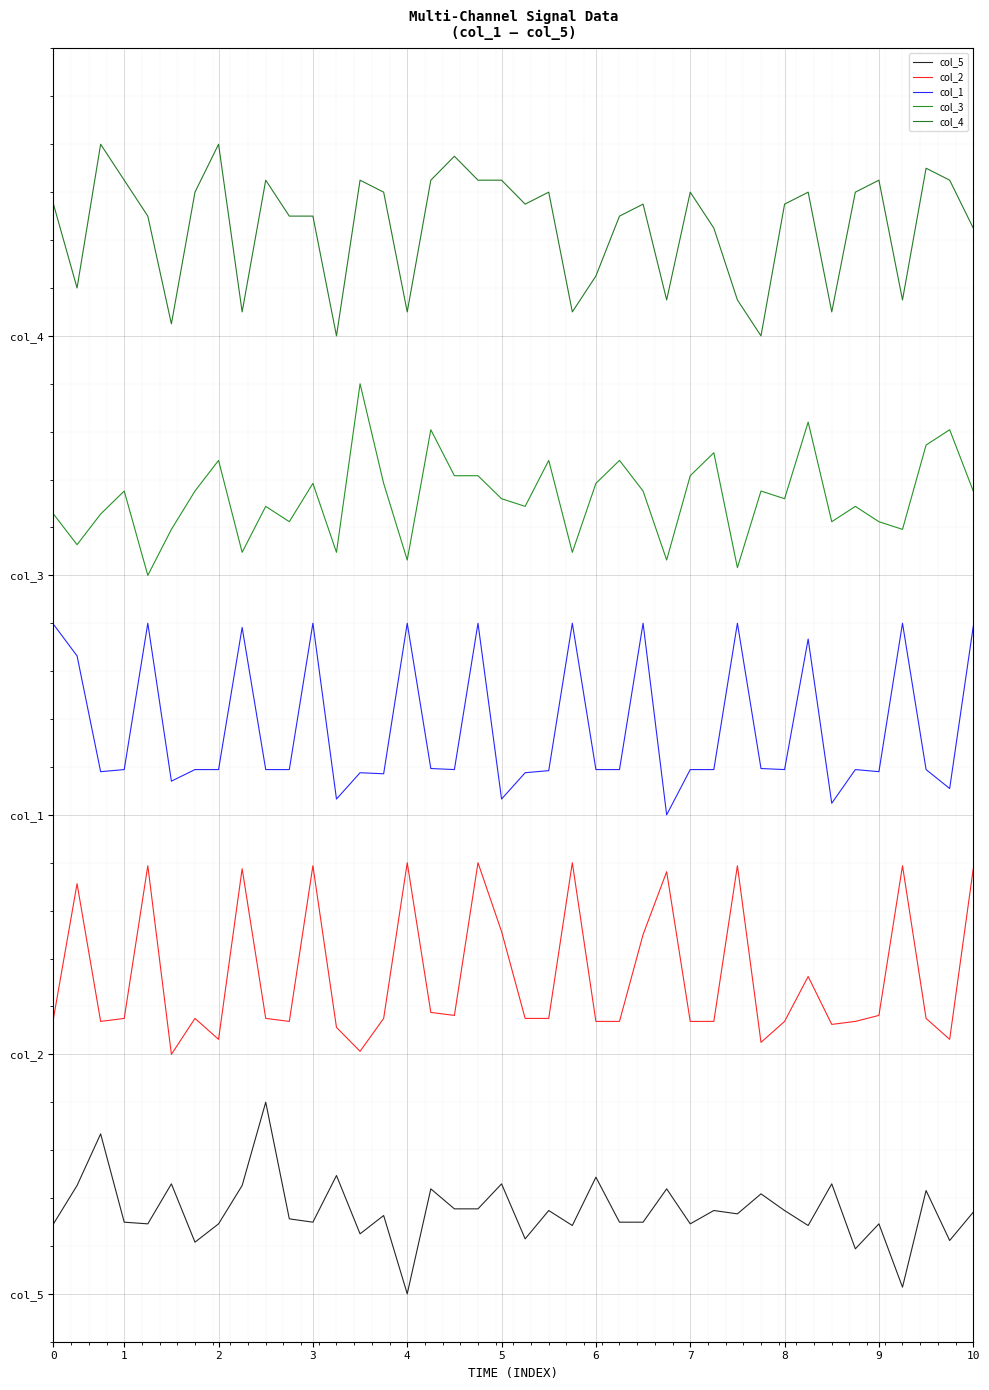

At which category is the sum across all series the highest?

18